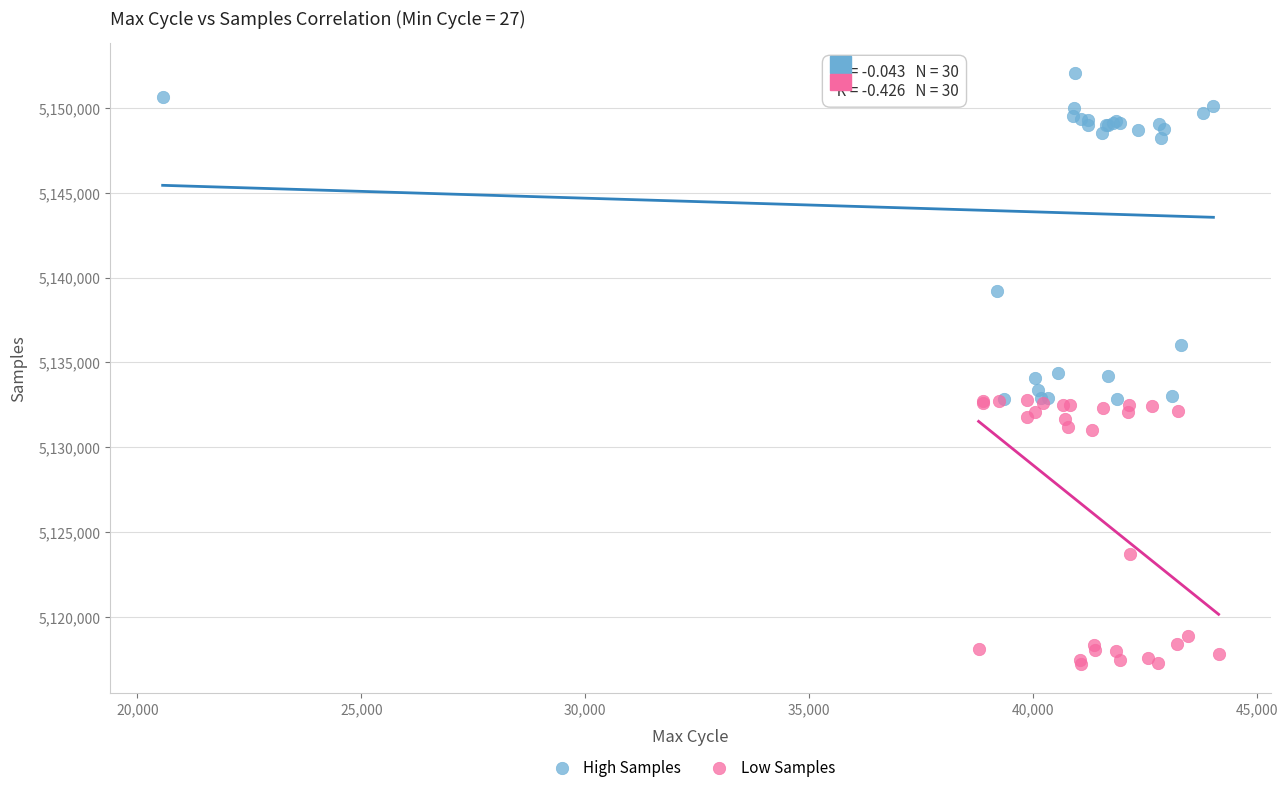

Which series contains the highest Y value?

High Samples